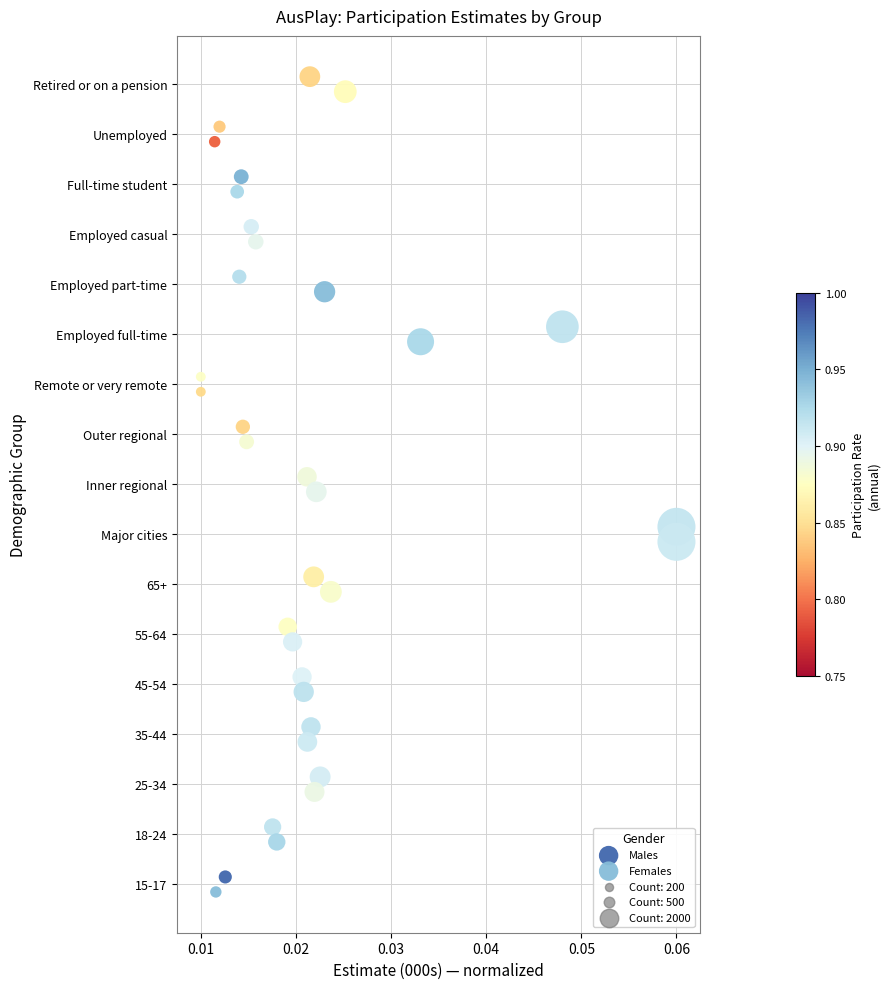

Which series reaches the minimum Y coordinate?

Females